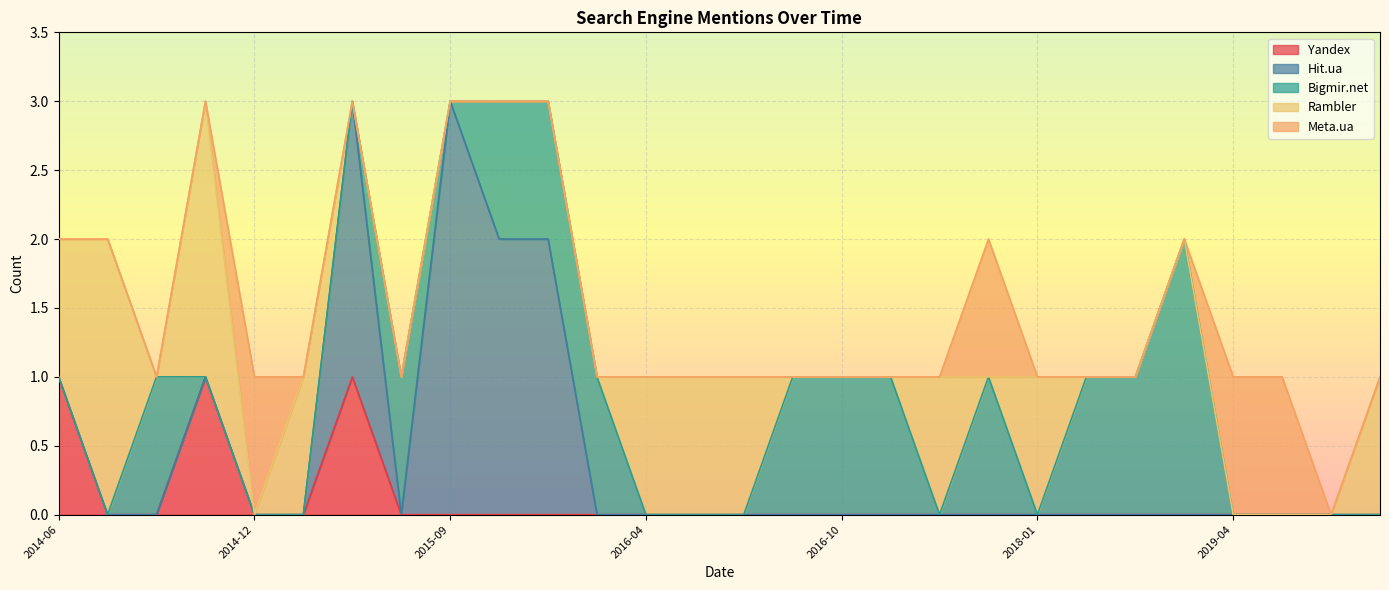

What position from the right is 2018-09?

3